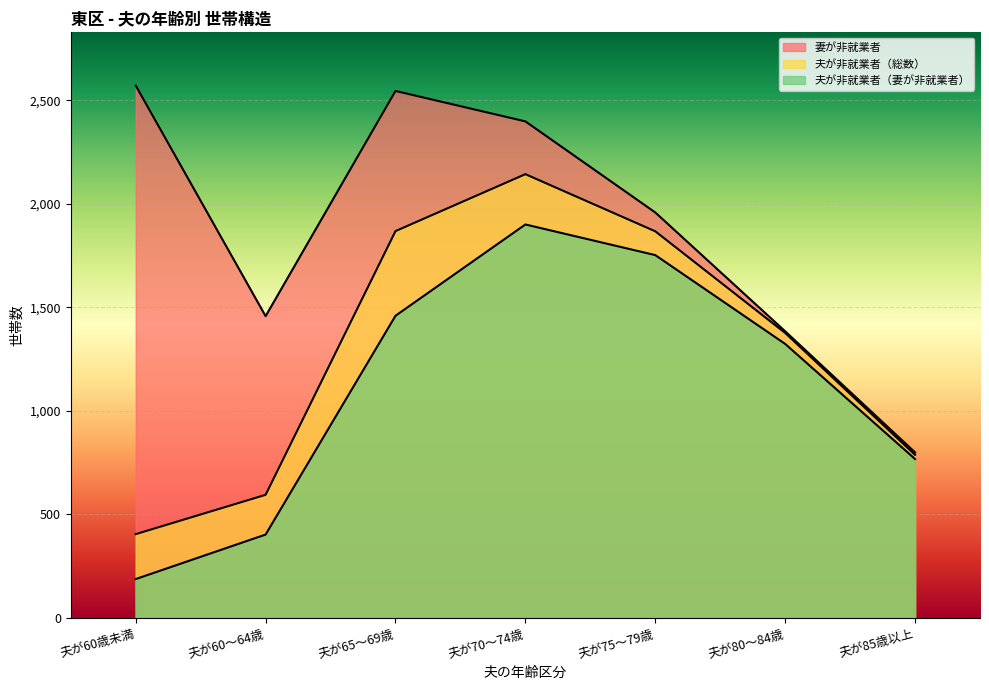

Which series has the largest total across all categories?

妻が非就業者